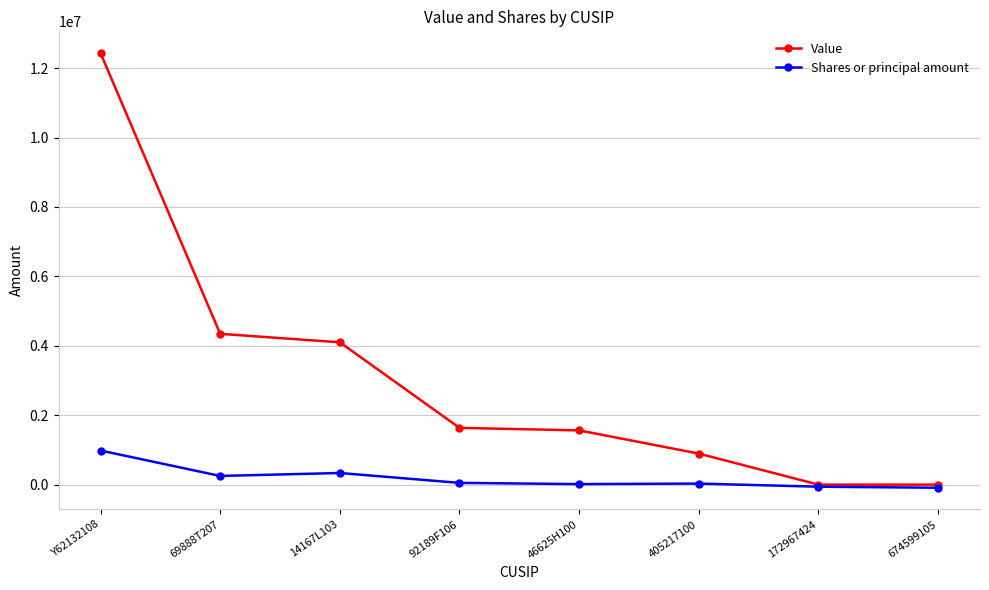

What is the label of the 8th point from the left?

674599105